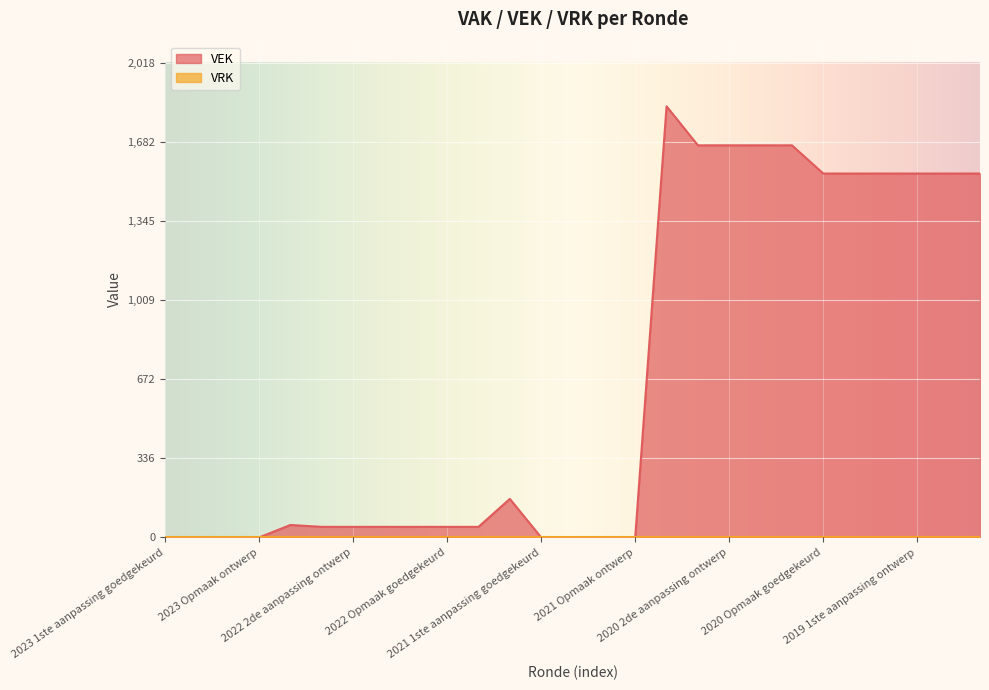

Reading left to right, extract all data points from this chart.

0	0	0	0	53	45	45	45	45	45	45	164	0	0	0	0	1835	1669	1669	1669	1669	1549	1549	1549	1549	1549	1549